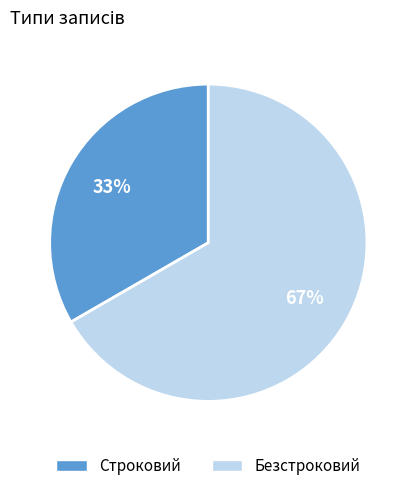

Approximately how many times larger is the value at Безстроковий compared to Строковий?

2.0